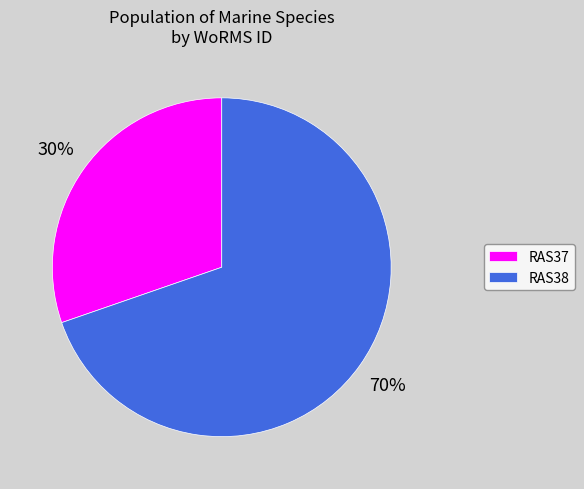

To the nearest percent, what is the combined percentage of RAS38 and RAS37?

100%